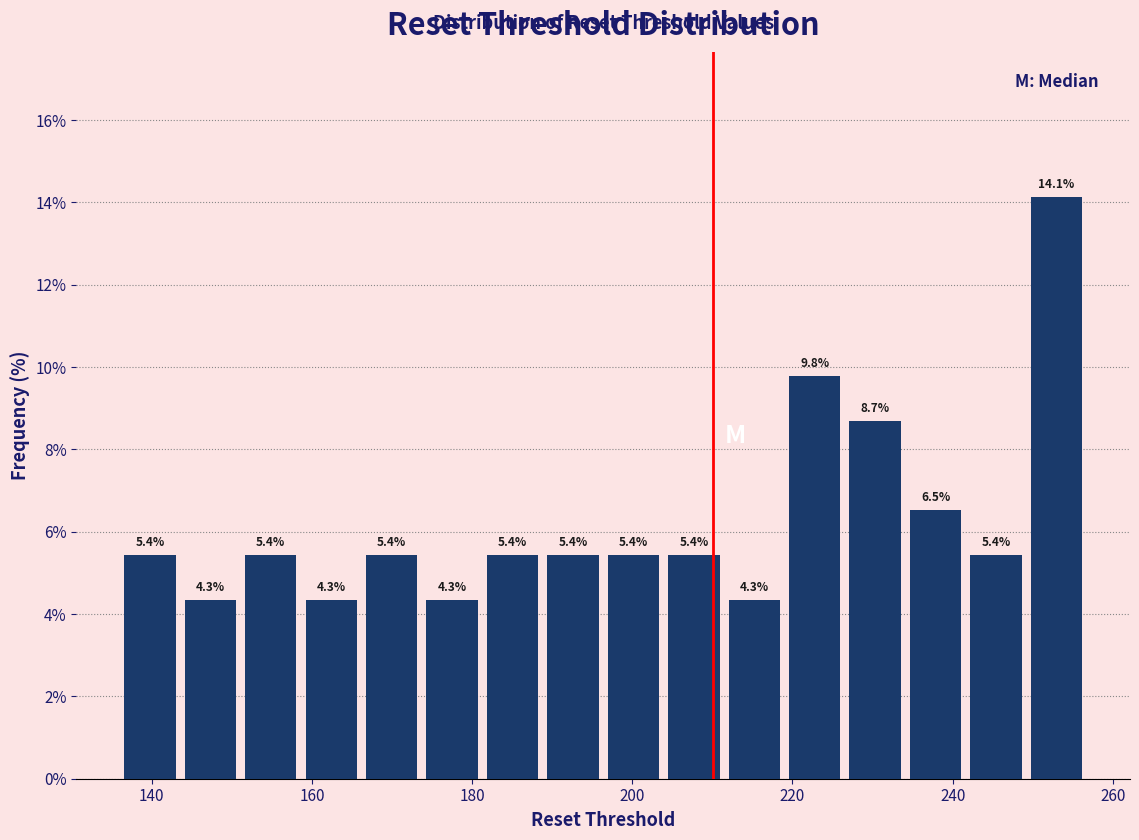

Around what value on the x-axis is the tallest bar? Give the approximate position of its centre, as read against the axis.

252